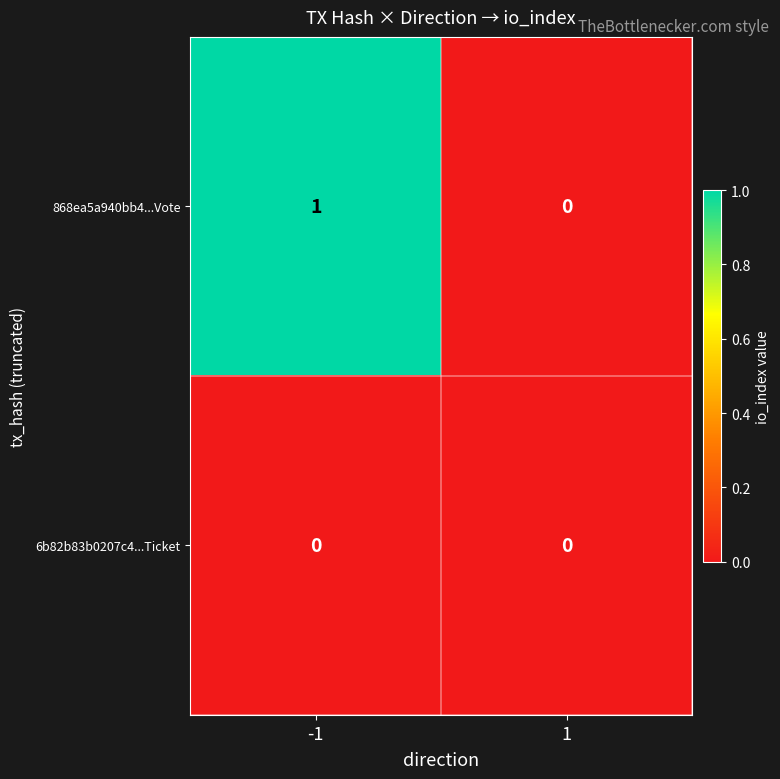

Rank the categories by 868ea5a940bb4...Vote value from highest to lowest.

-1, 1